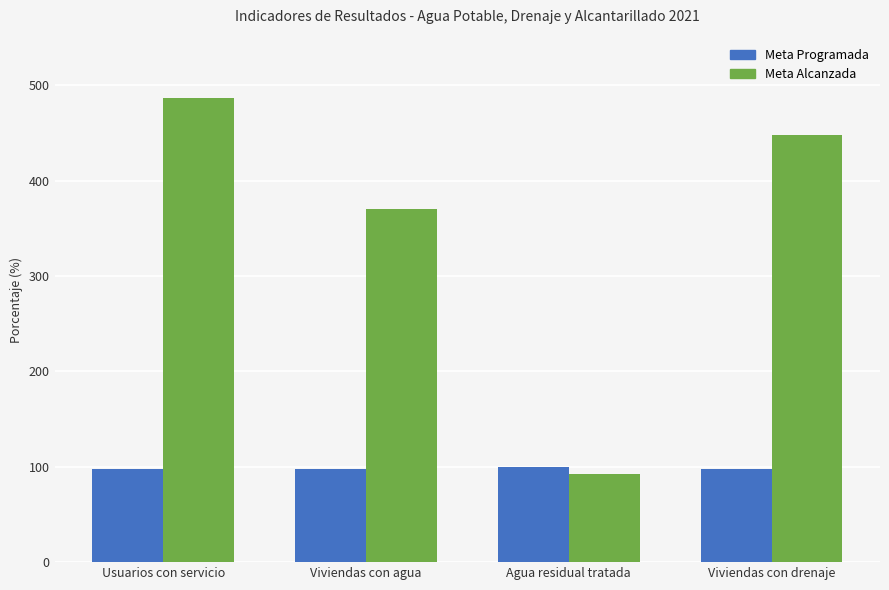

At which category is the sum across all series the highest?

Usuarios con servicio